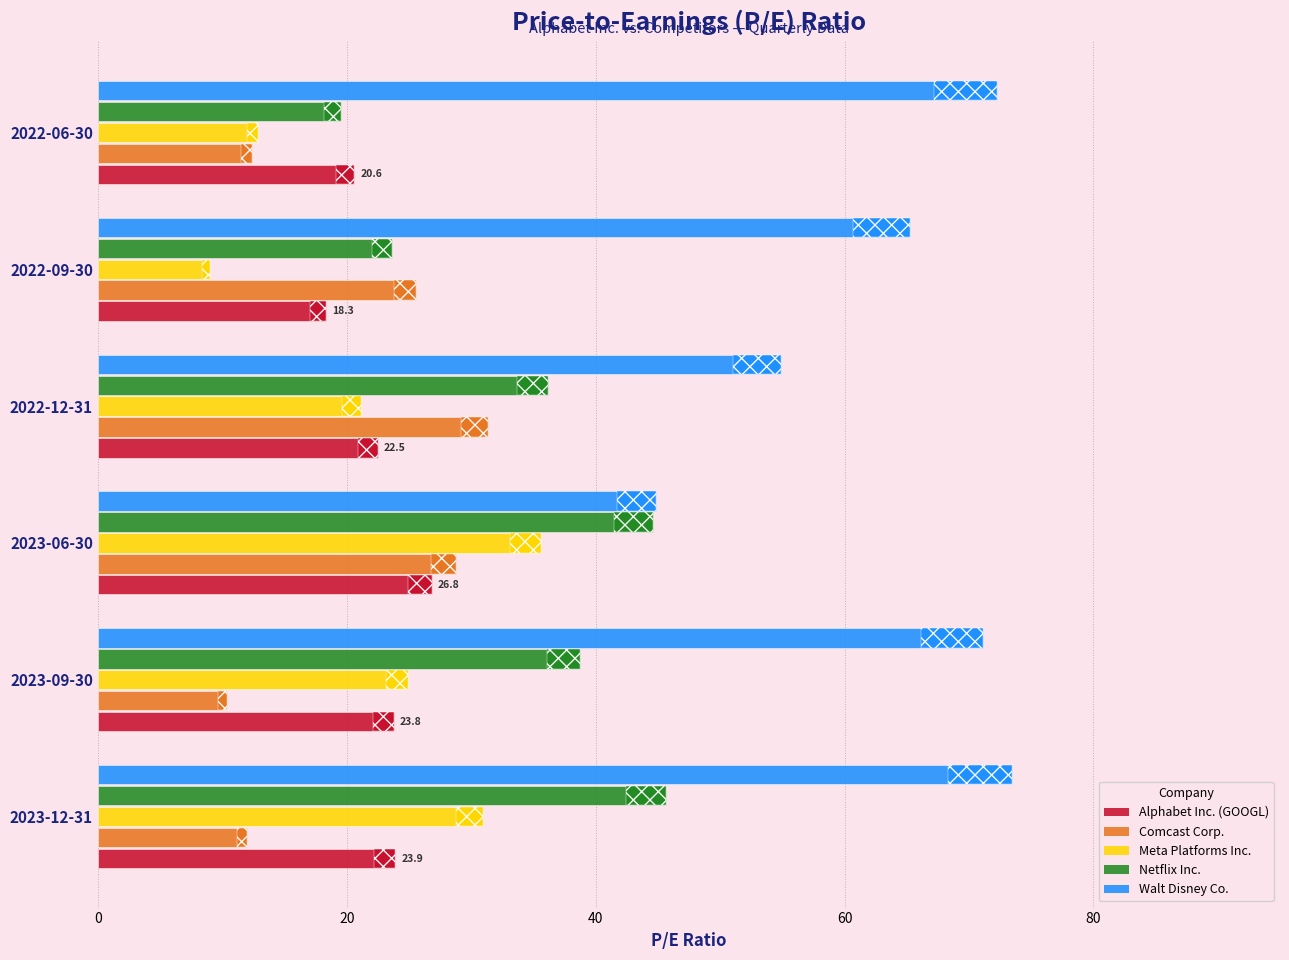

How many distinct data groups are displayed?

5